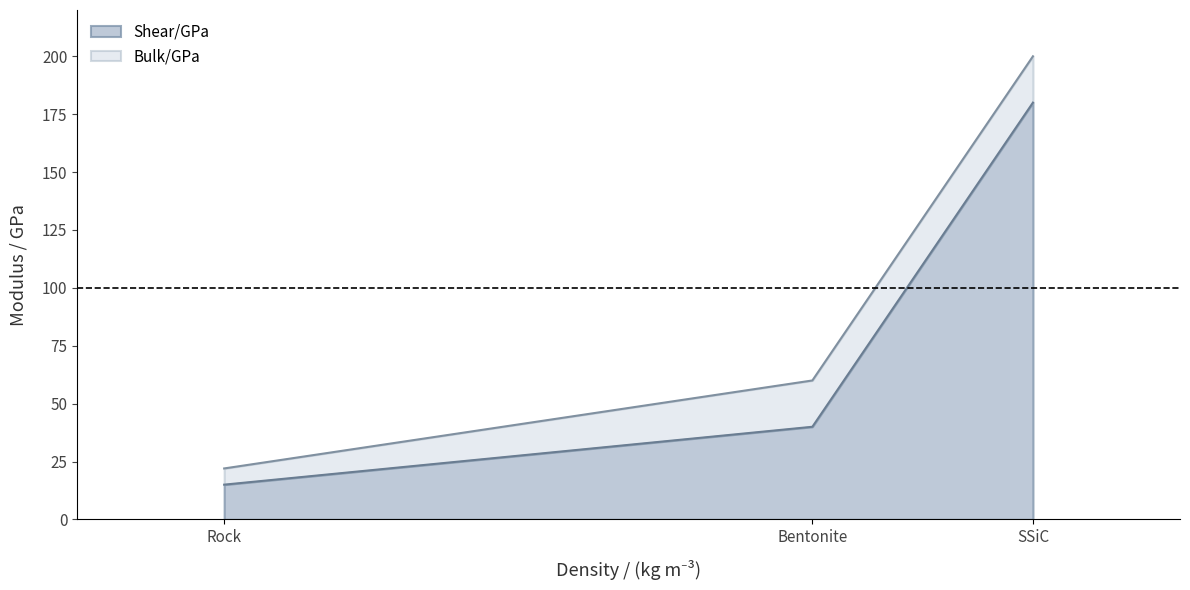

What are all the series names shown in the legend?

Shear/GPa, Bulk/GPa